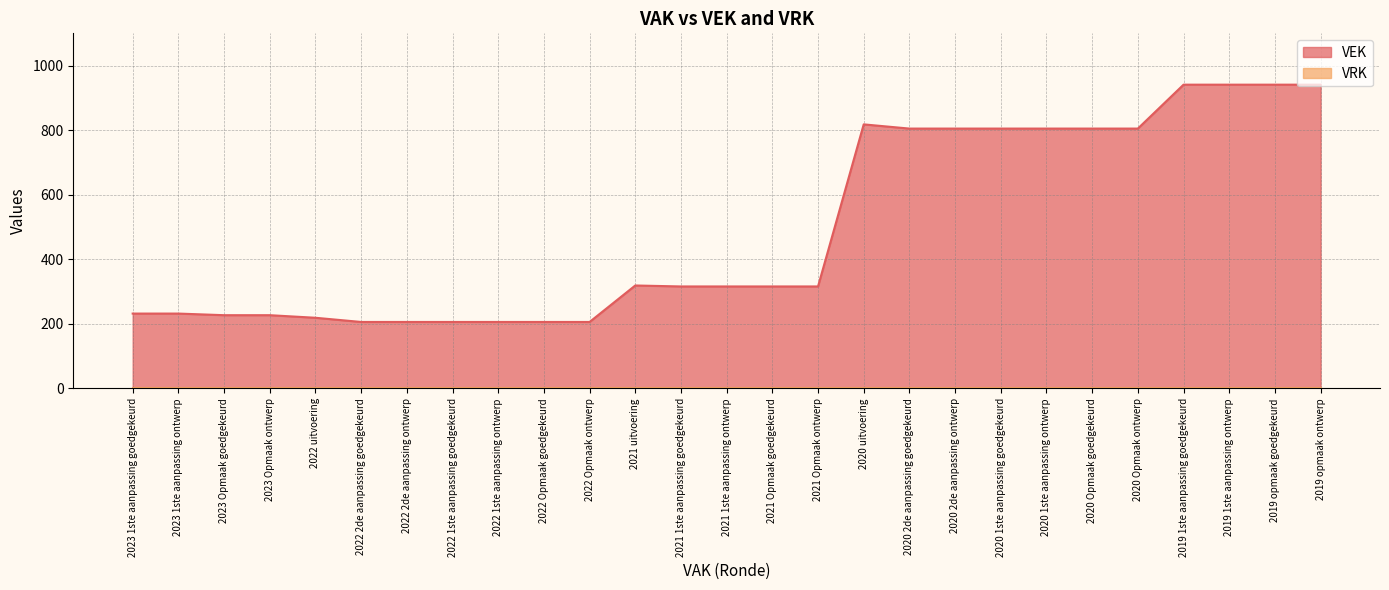

What is the value of the 8th point from the left?

206